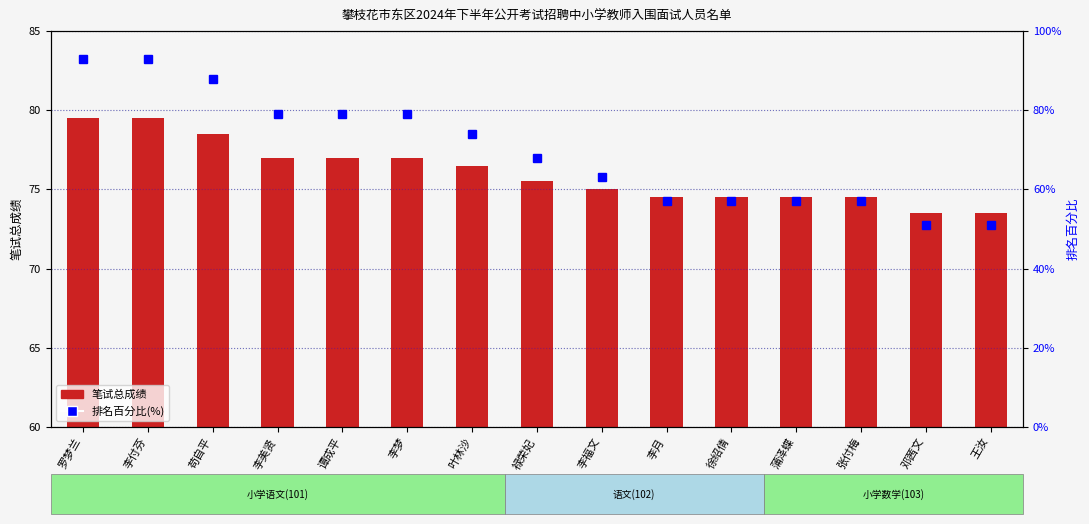

List the labels in order of 笔试总成绩 value, largest first.

罗梦兰, 李付芬, 苟自平, 李美贤, 谭成平, 李梦, 叶林沙, 禄荣妃, 李福文, 李月, 徐绍倩, 蒲泽蝶, 张付梅, 邓茜文, 王汝